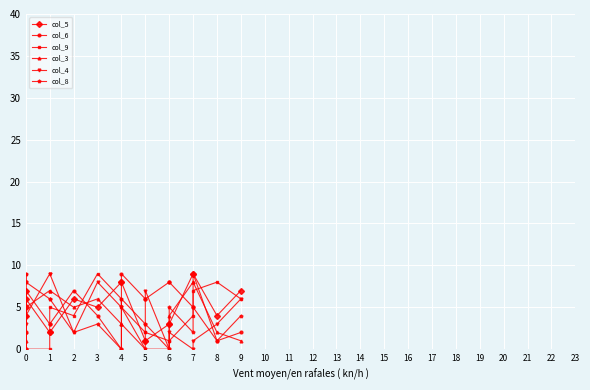

How many interior local peaks does the col_8 series have?

5